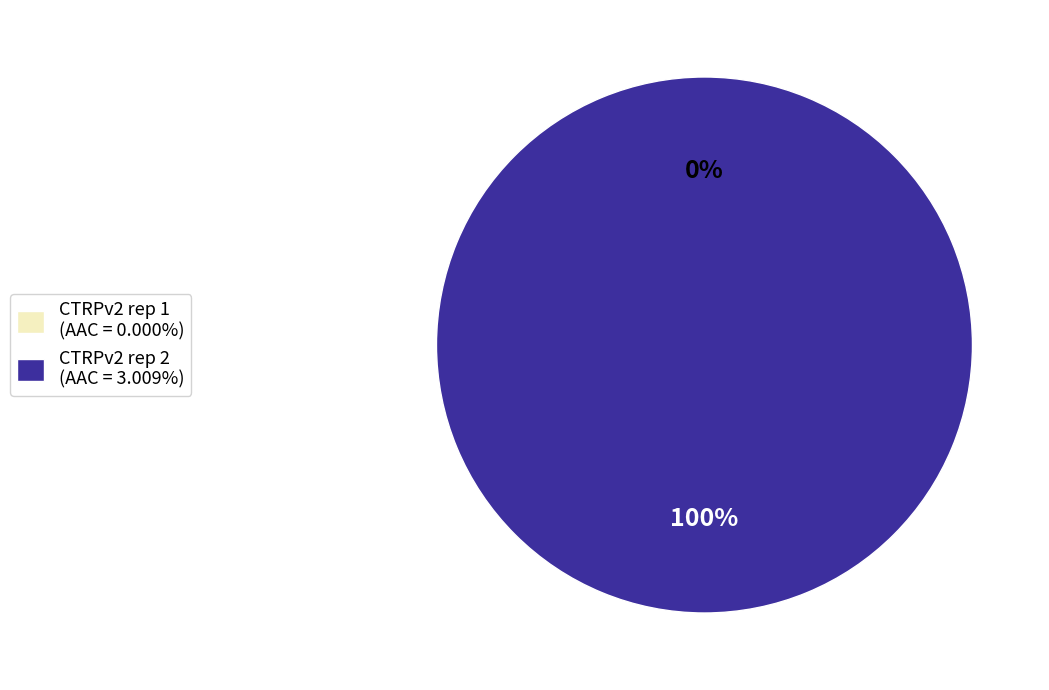

To the nearest percent, what percentage of the pie is CTRPv2 rep 2?

100%